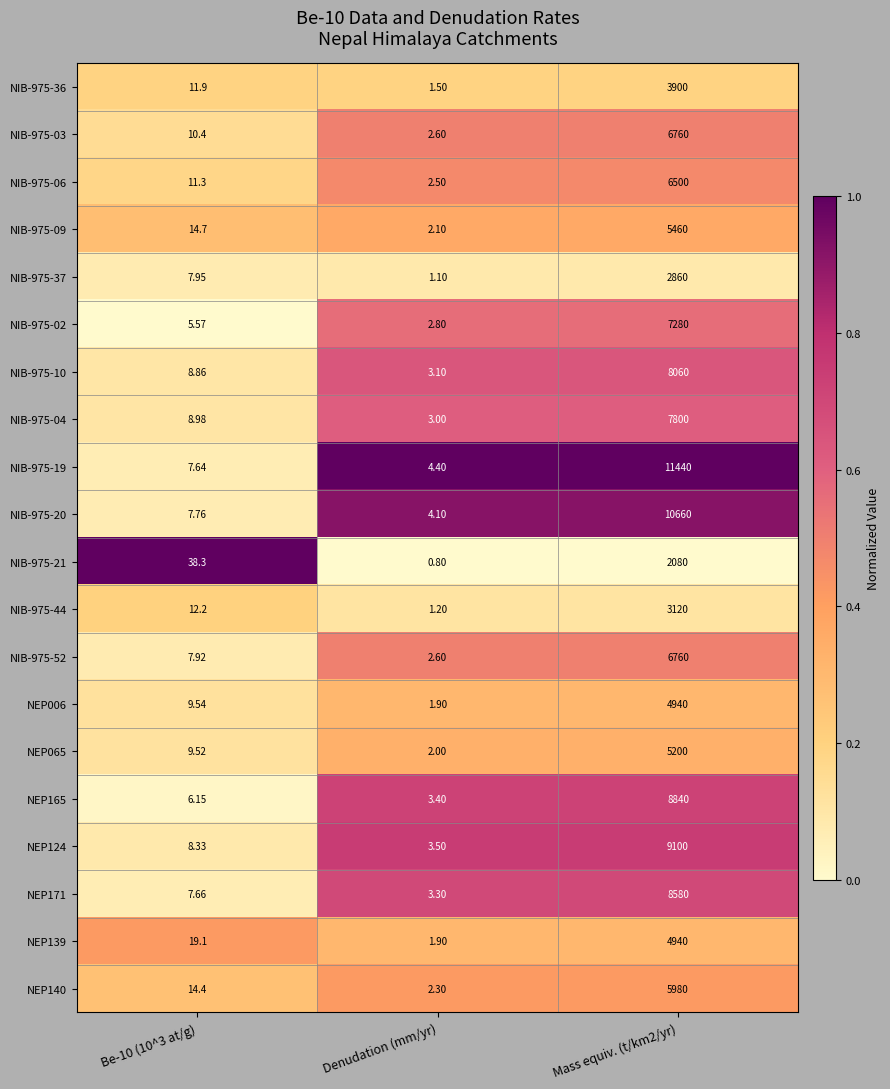

Which category has the lowest value across all series?

Denudation (mm/yr)